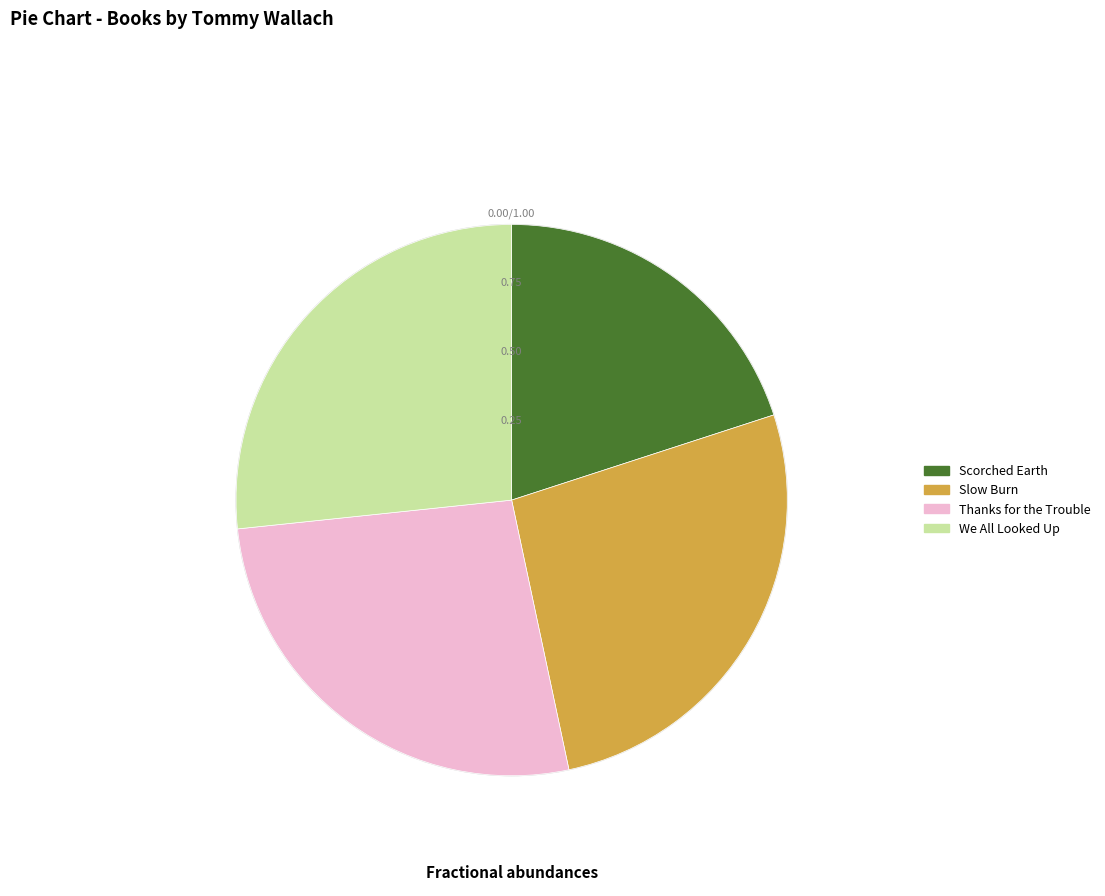

What is the ratio of the value at We All Looked Up to the value at Scorched Earth?

1.3